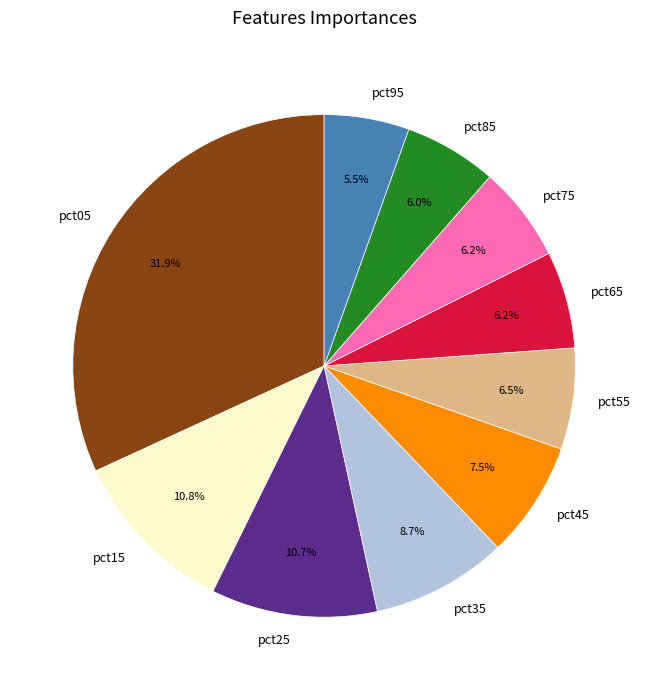

Which category has the biggest portion of the pie?

pct05